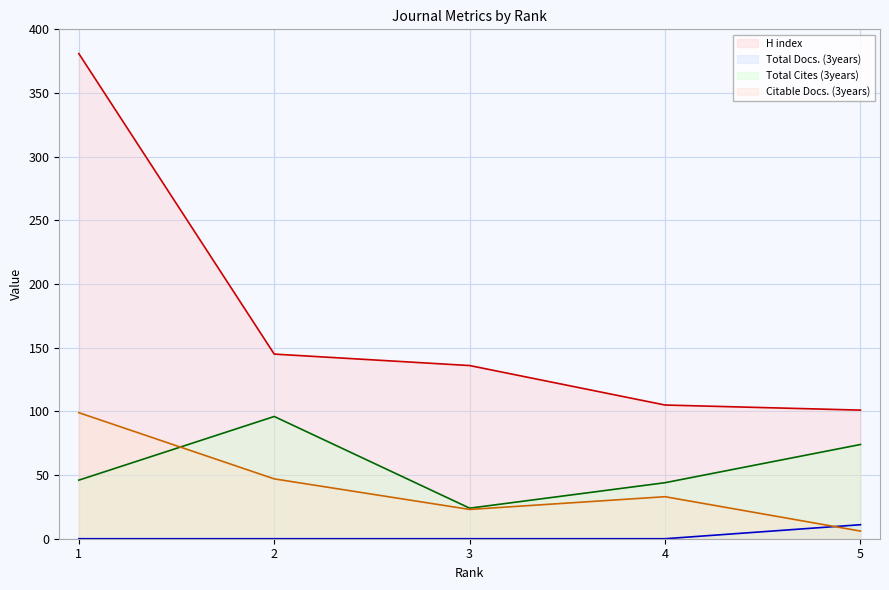

What is the difference between the maximum and minimum values in the Total Cites (3years) series?

72